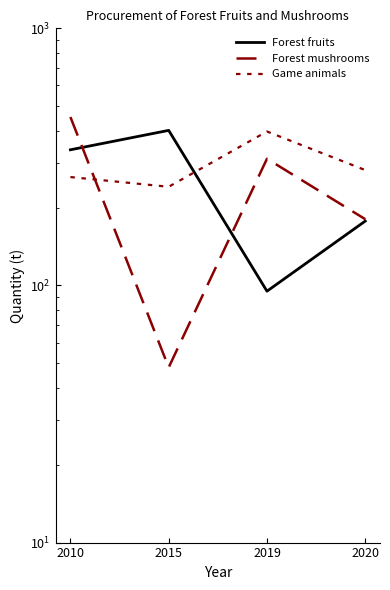

Count the number of data series in this chart.

3